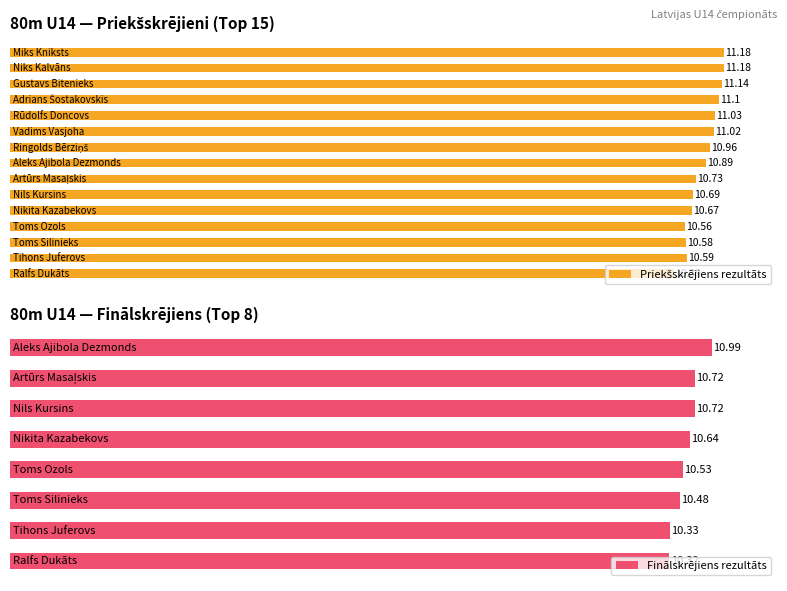

At which category does the chart reach its minimum across all series?

Ralfs Dukāts